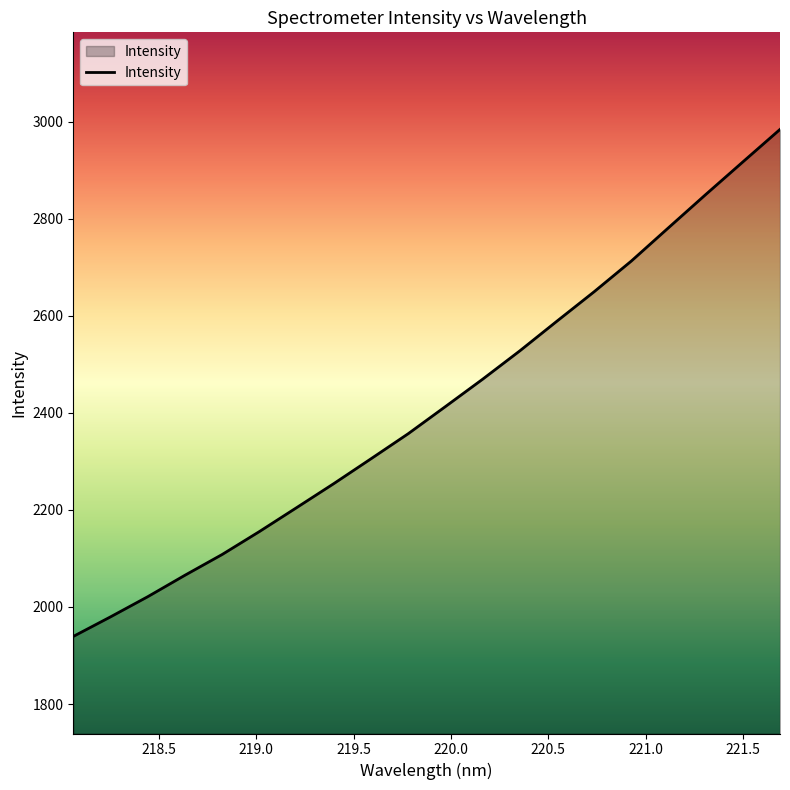

True or false: the data has more than 1 interior local peaks.

False